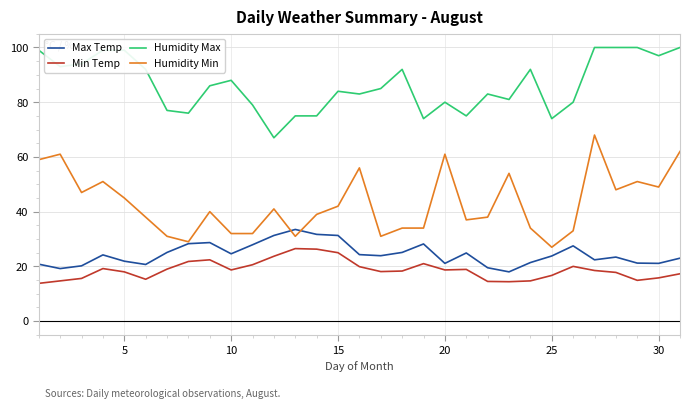

Which series has the largest range (max minus min)?

Humidity Min